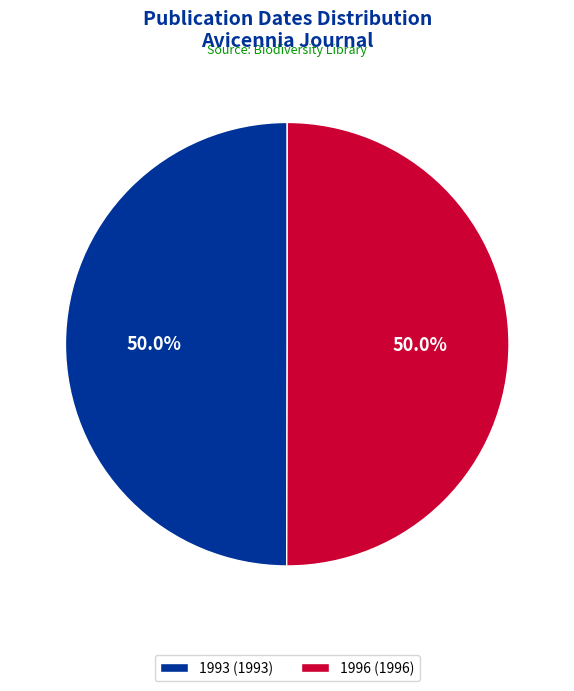

What is the ratio of the value at 1993 to the value at 1996?

1.0